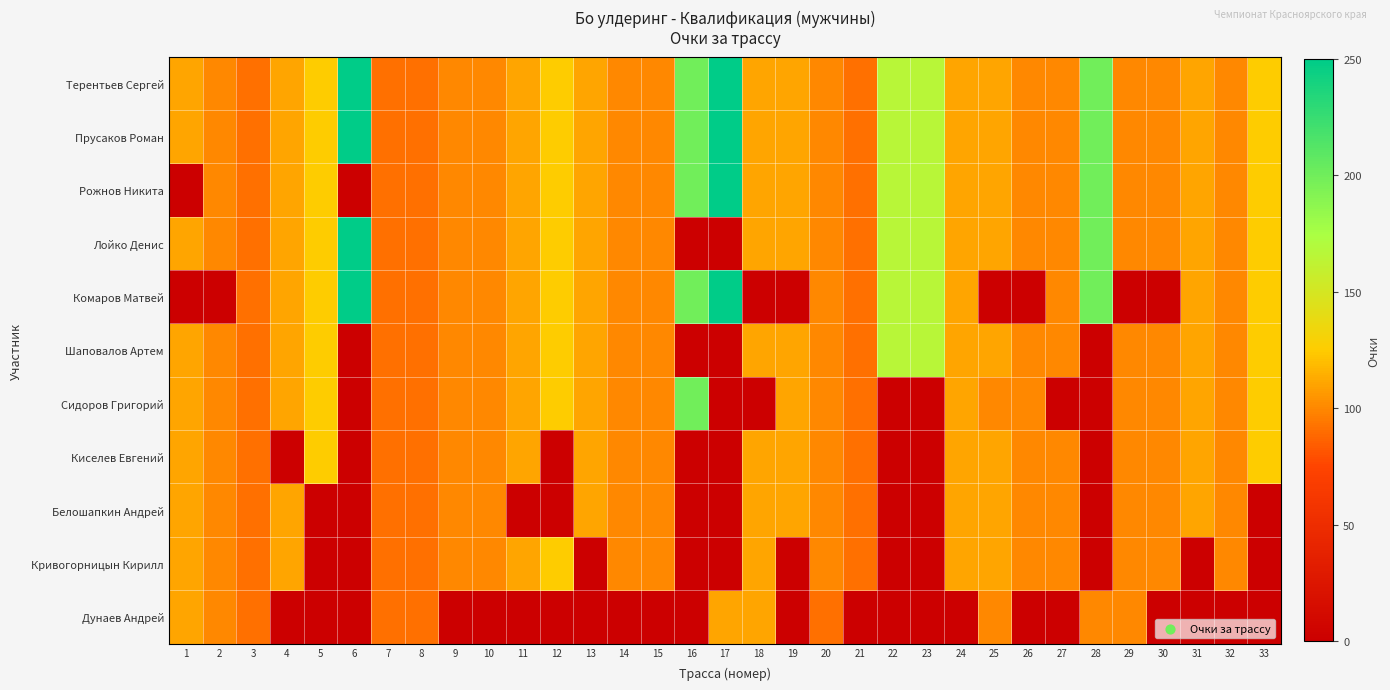

At 15, list the series in order from smallest to largest.

Дунаев Андрей, Терентьев Сергей, Прусаков Роман, Рожнов Никита, Лойко Денис, Комаров Матвей, Шаповалов Артем, Сидоров Григорий, Киселев Евгений, Белошапкин Андрей, Кривогорницын Кирилл